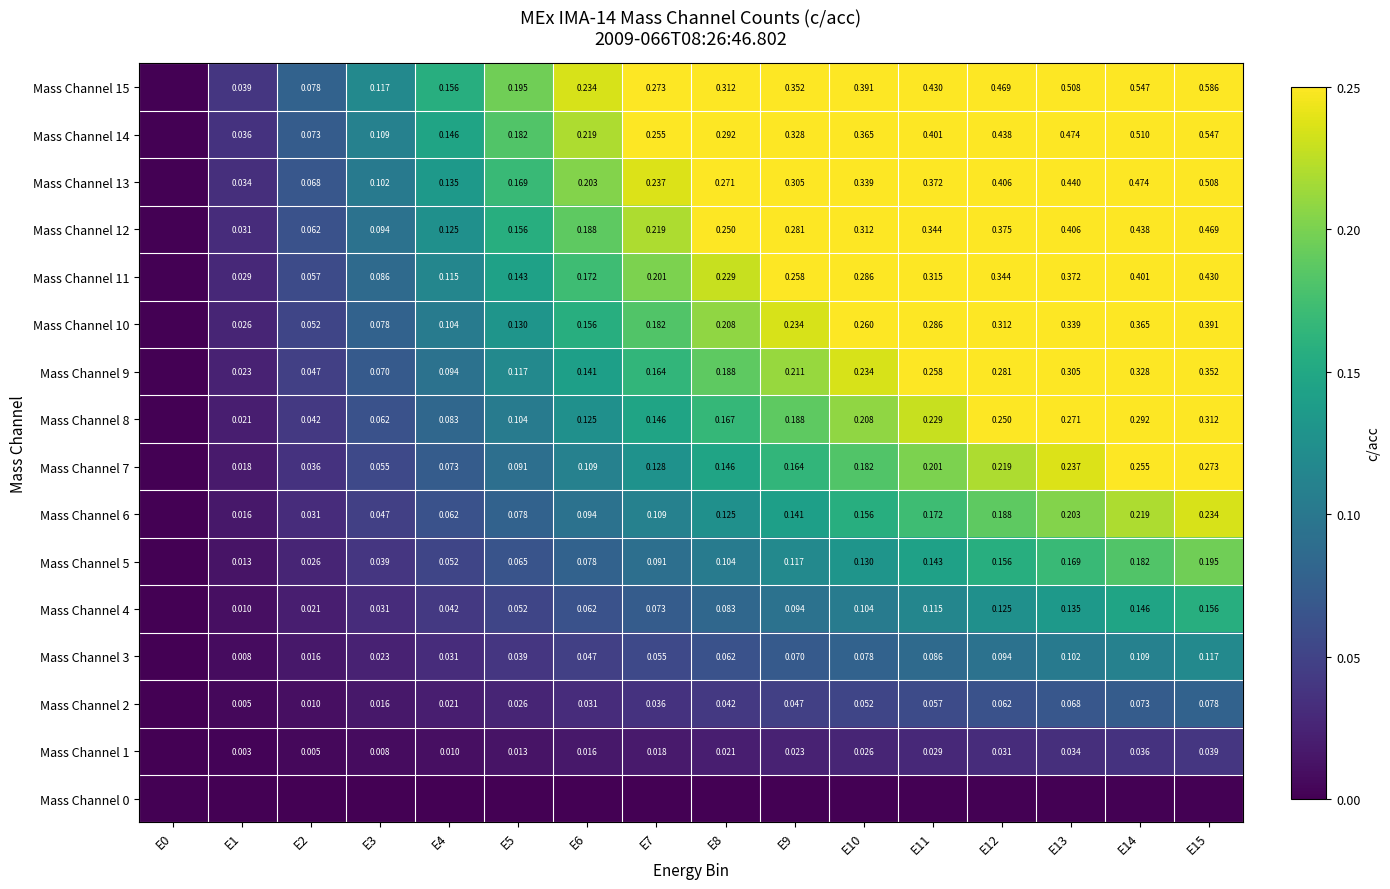

Is the value of Mass Channel 5 at E4 greater than the value of Mass Channel 7 at E11?

No